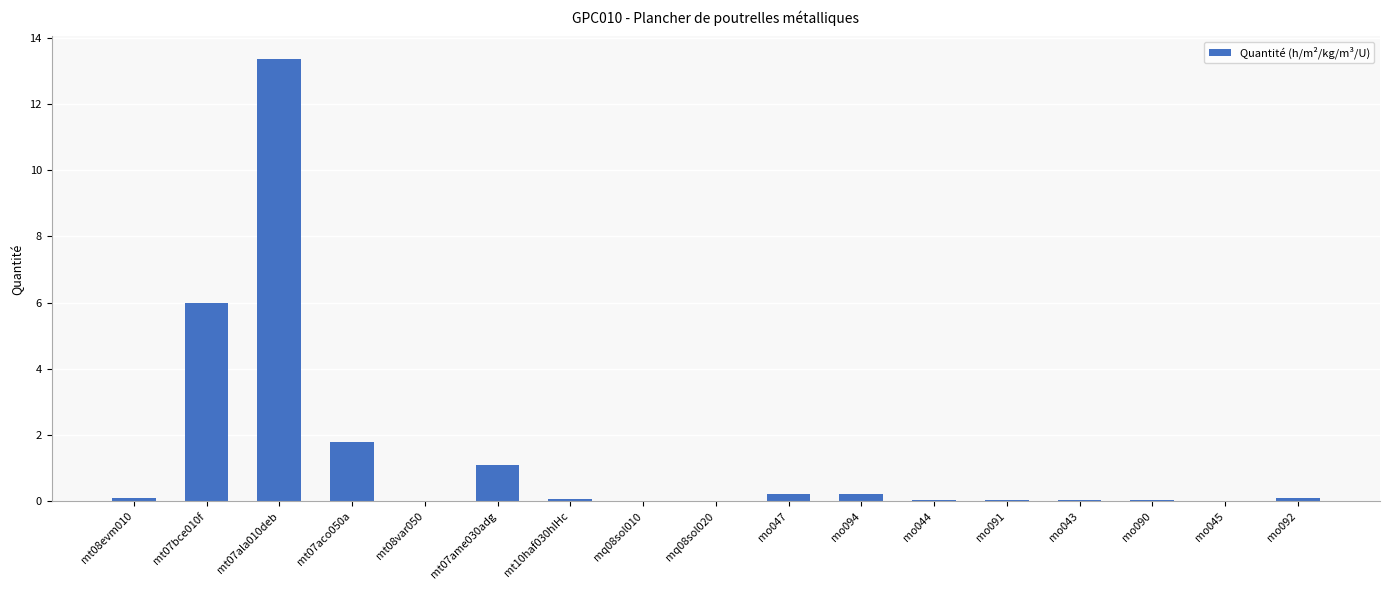

The value at mo047 is 0.2. True or false?

True